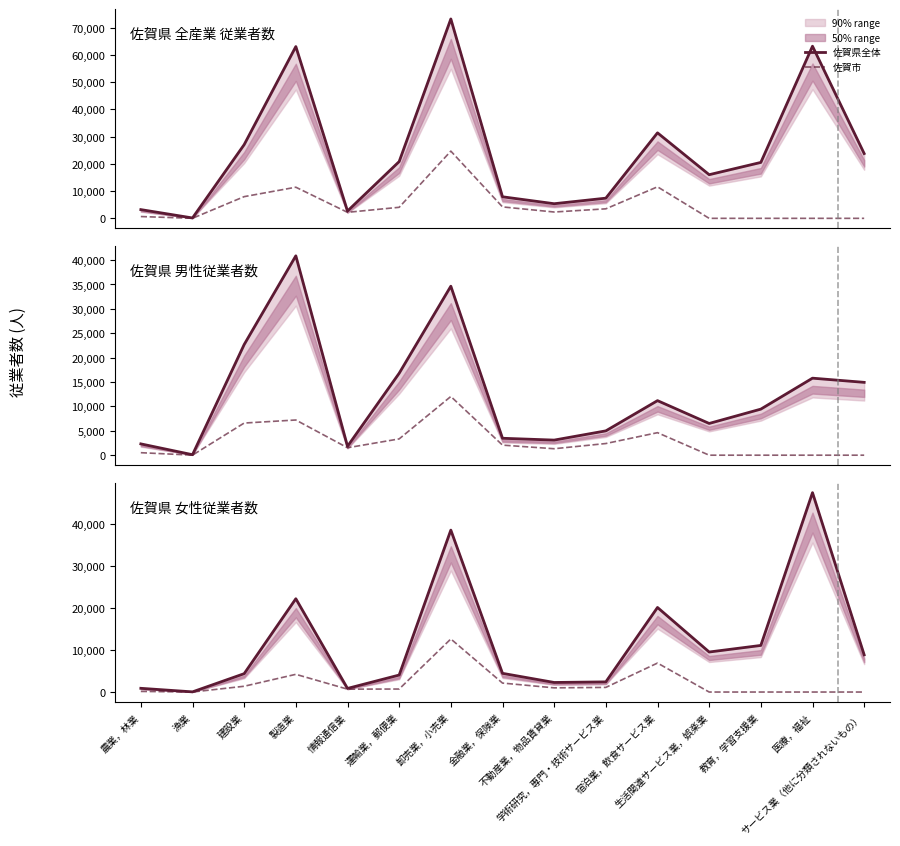

Is the value of 佐賀市 at 農業，林業 greater than the value of 佐賀県全体 at 運輸業，郵便業?

No